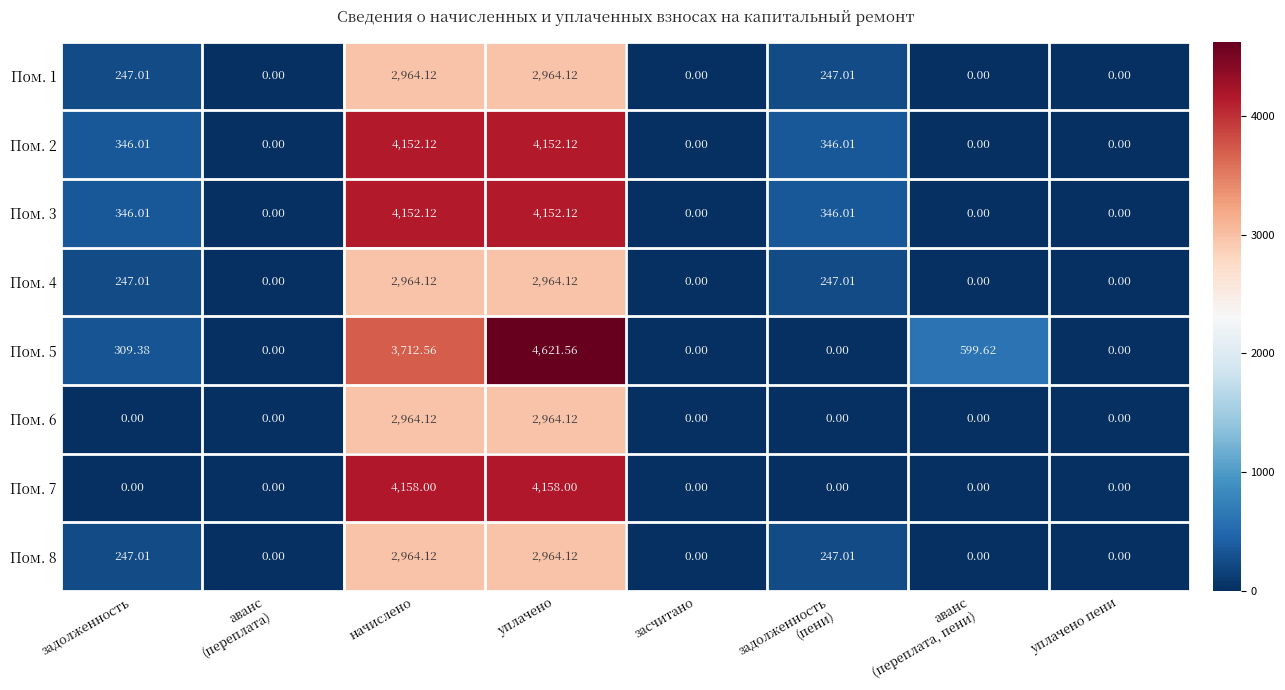

At which label does Пом. 3 first exceed 346?

задолженность